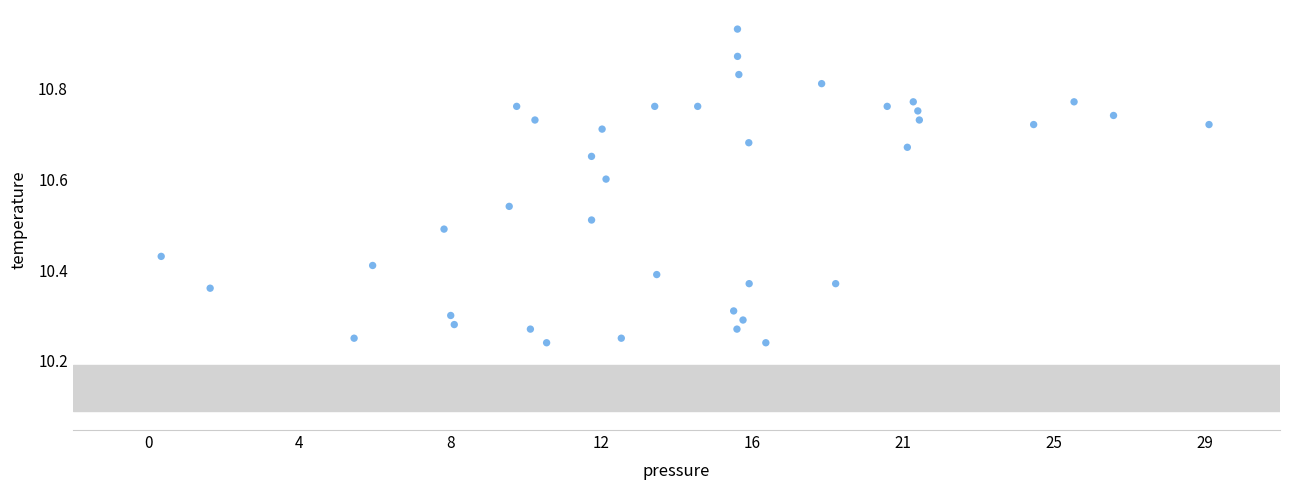

What is the range of Y values (max minus min)?

0.7